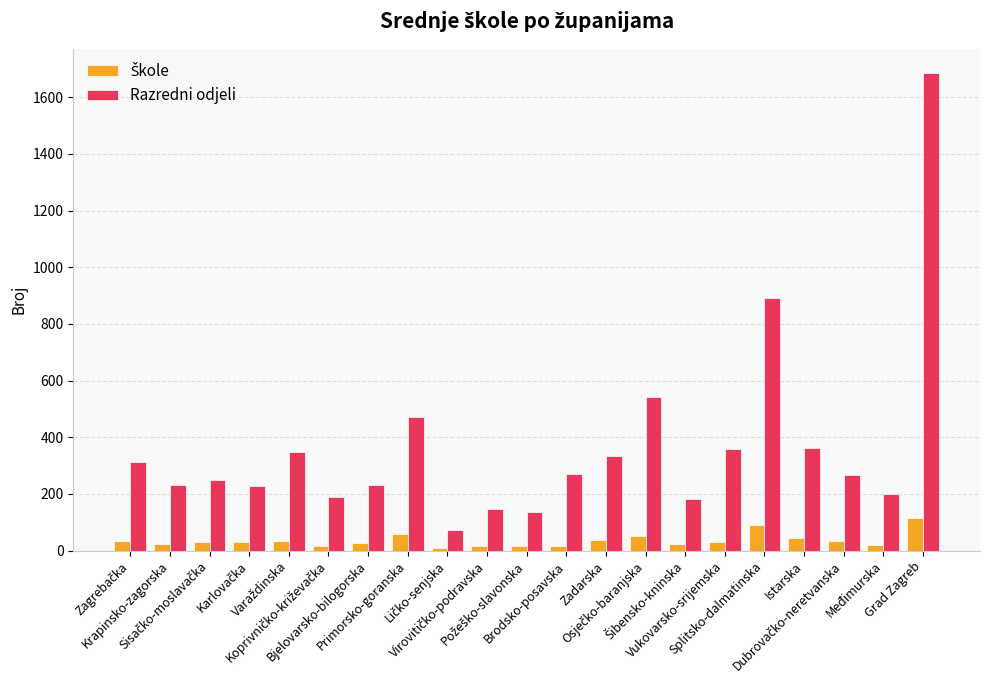

What position from the right is Međimurska?

2